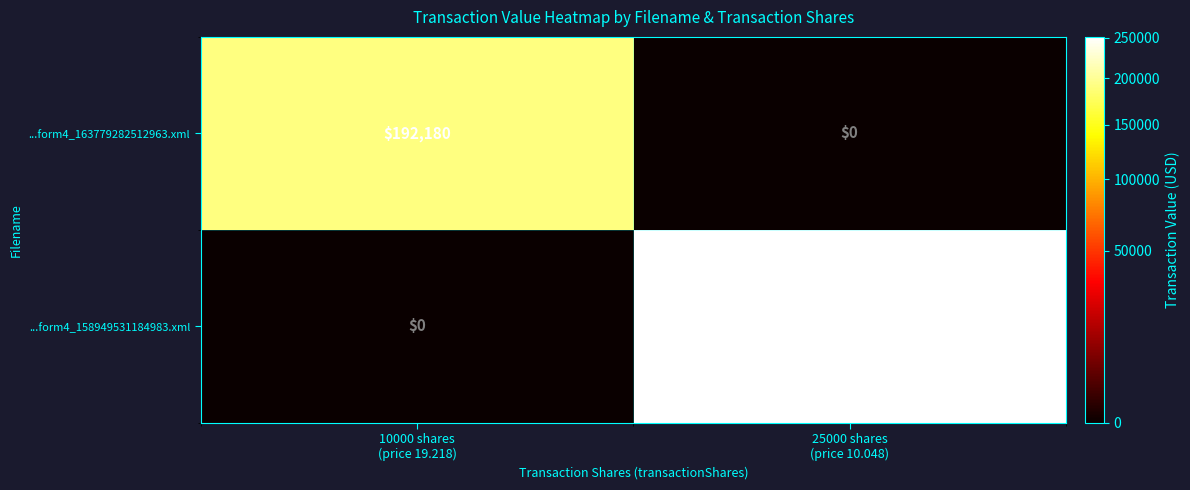

Which label corresponds to the largest value in the chart?

25000 shares
(price 10.048)